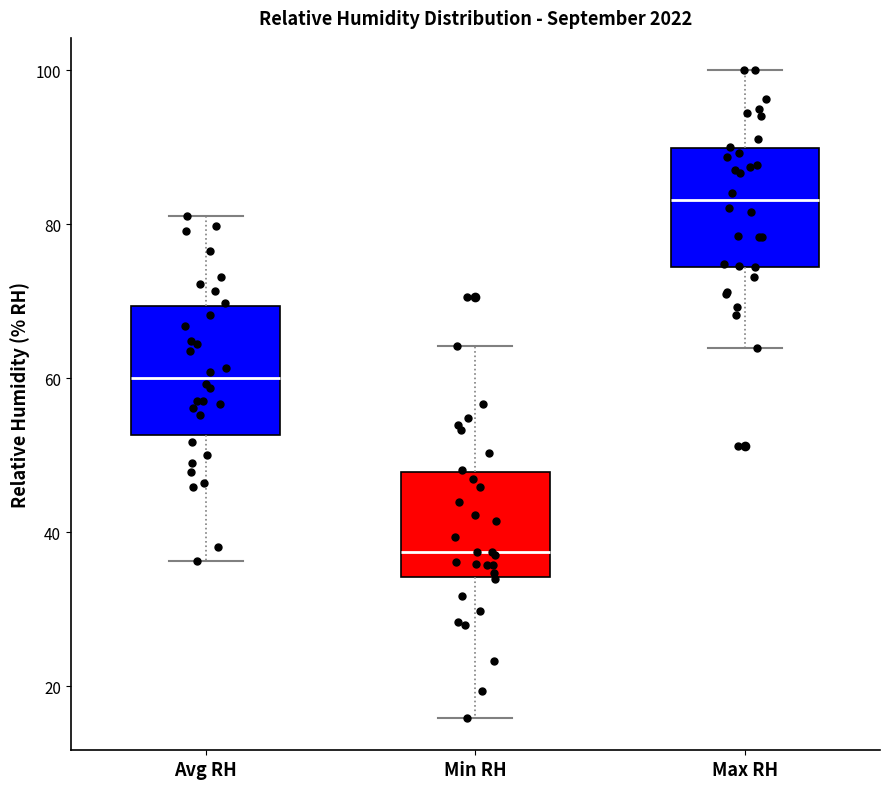

Which box has the lowest median line?

Min RH